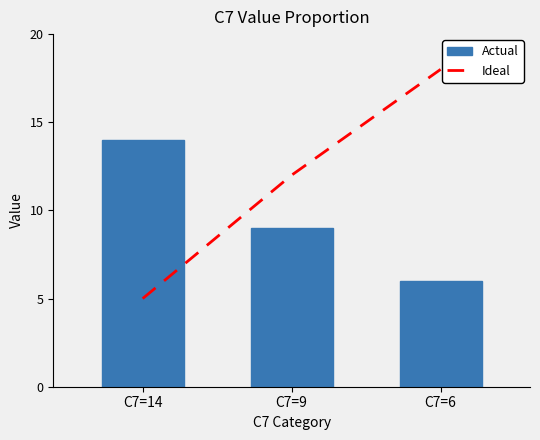

Between C7=9 and C7=6, which is larger?

C7=6